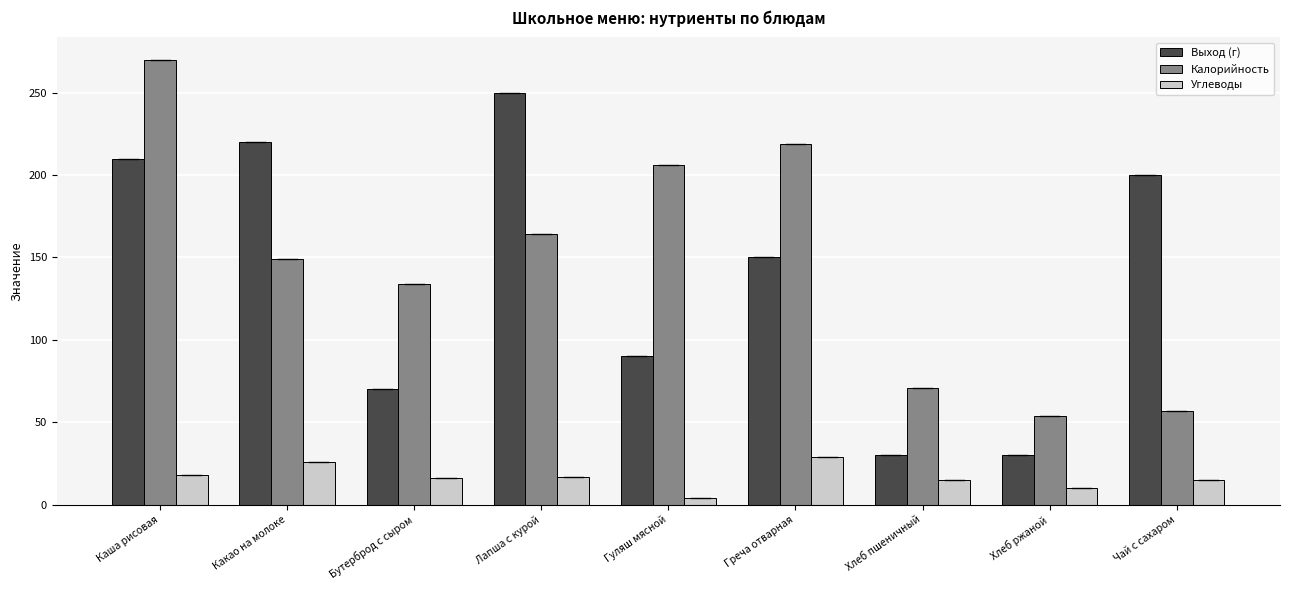

What is the highest value of the Калорийность series?

270